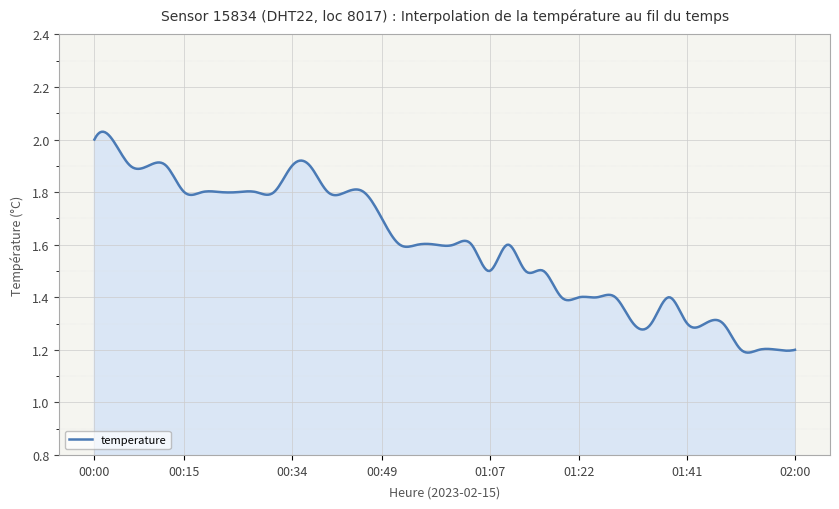

What is the difference between the maximum and minimum values?

0.8